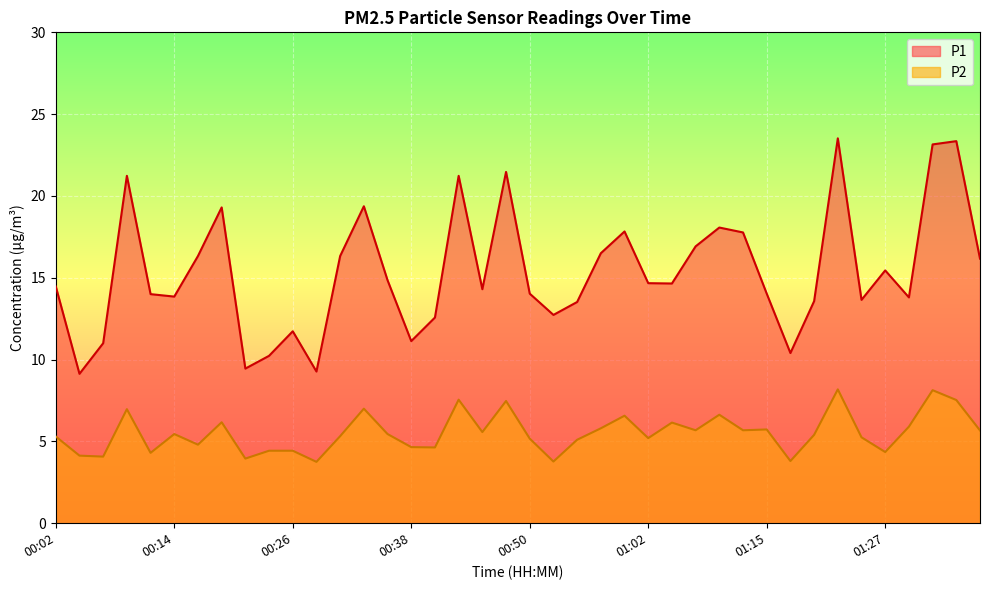

What is the difference between the second highest and second lowest values in the P1 series?

14.1